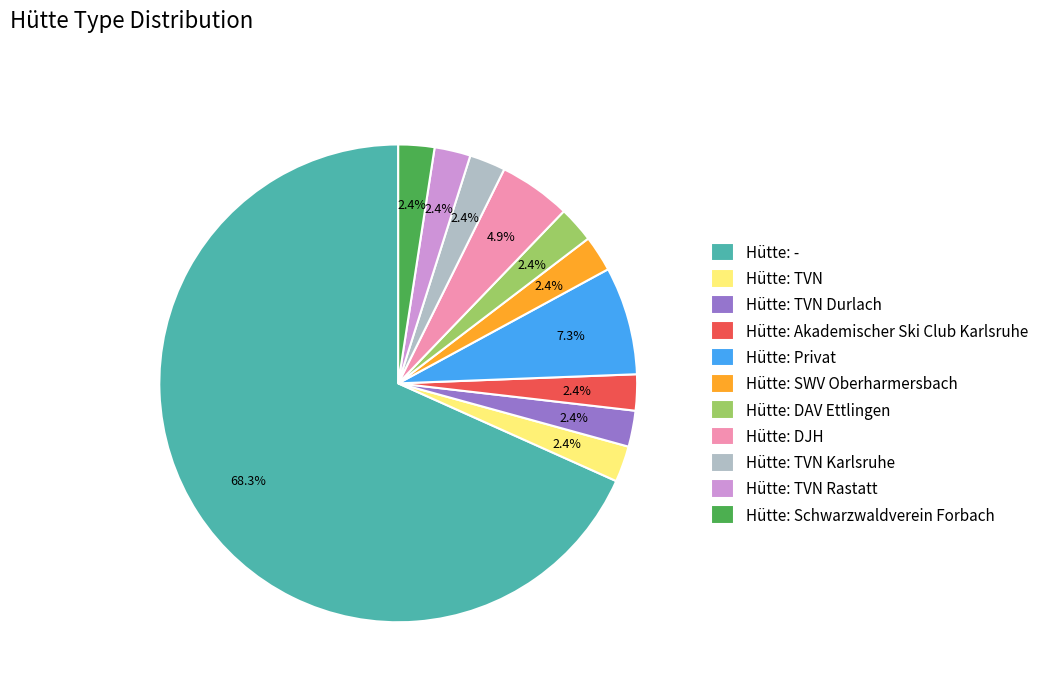

What is the largest slice in the pie chart?

Hütte: -